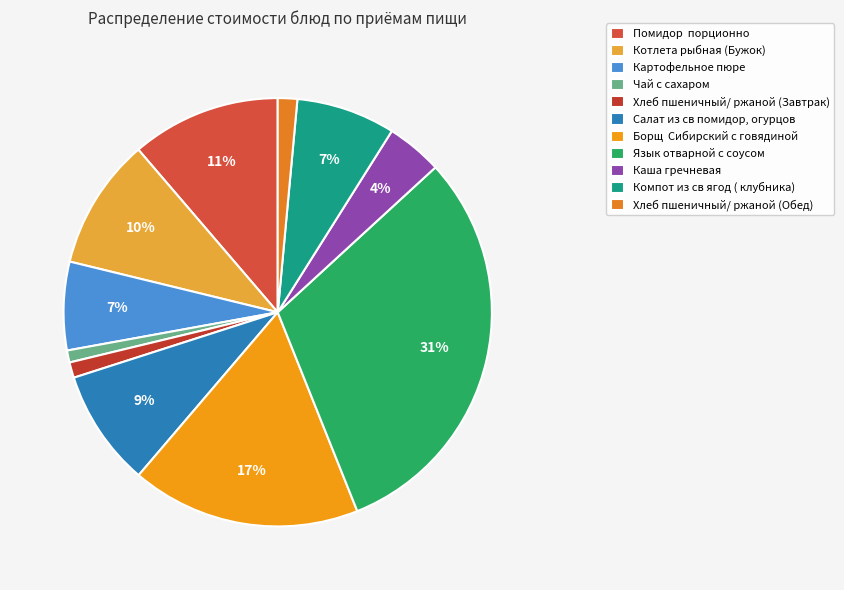

Does Компот из св ягод ( клубника) represent more than half of the total?

No